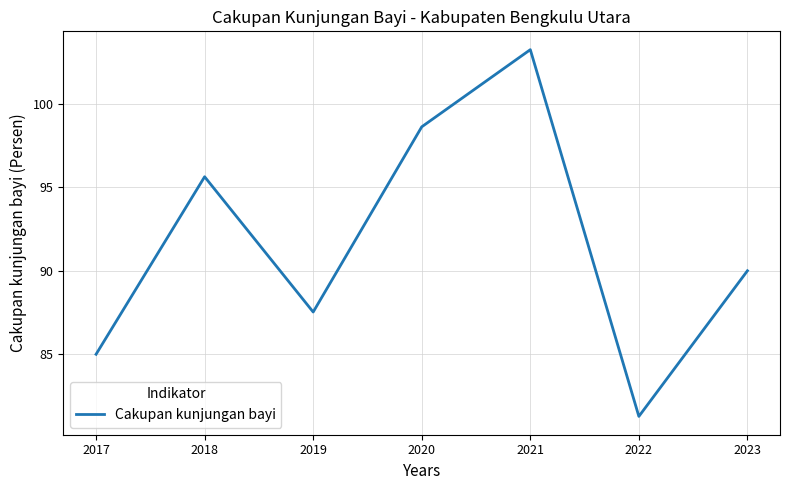

List the labels in order of value, smallest first.

2022, 2017, 2019, 2023, 2018, 2020, 2021